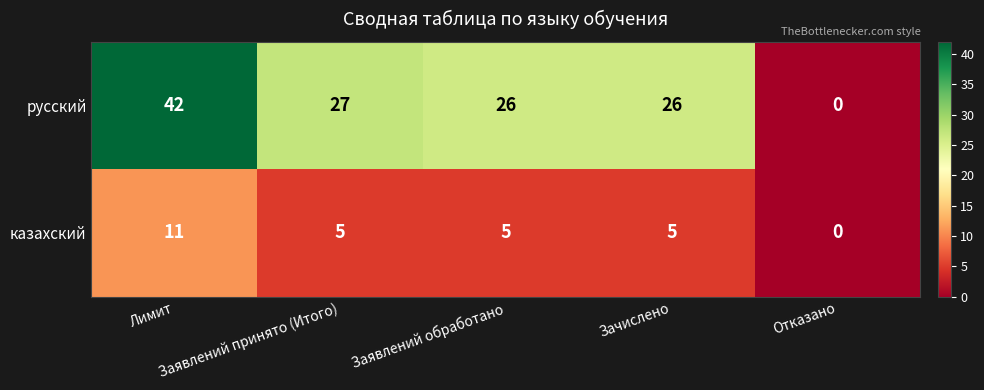

Which series has the largest range (max minus min)?

русский